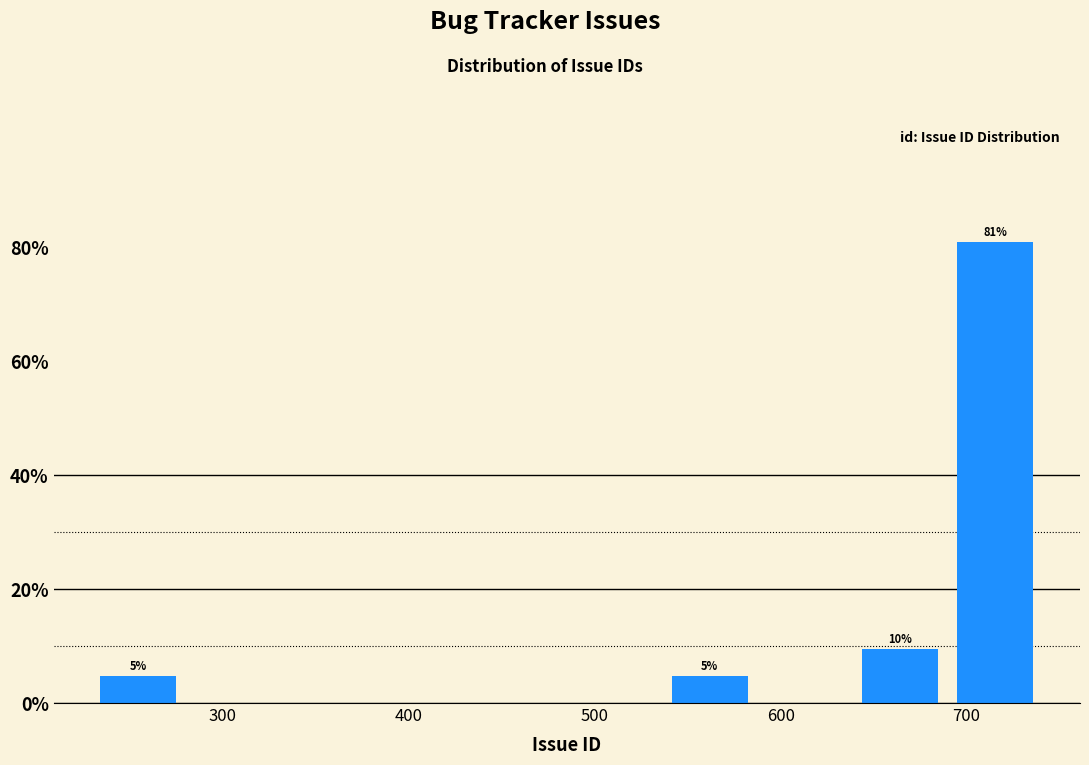

Which range on the x-axis has the tallest bar?

690 to 740